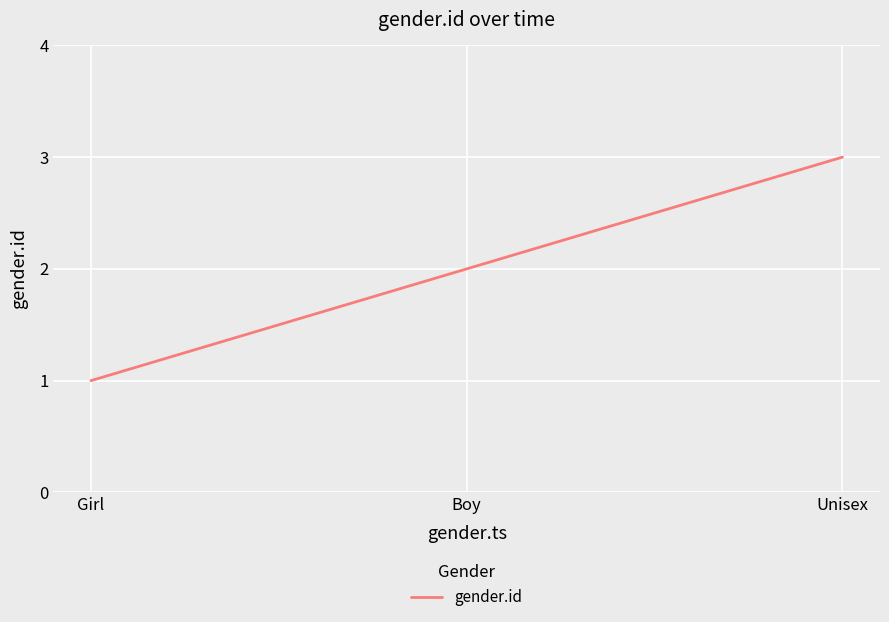

Reading left to right, extract all data points from this chart.

1	2	3